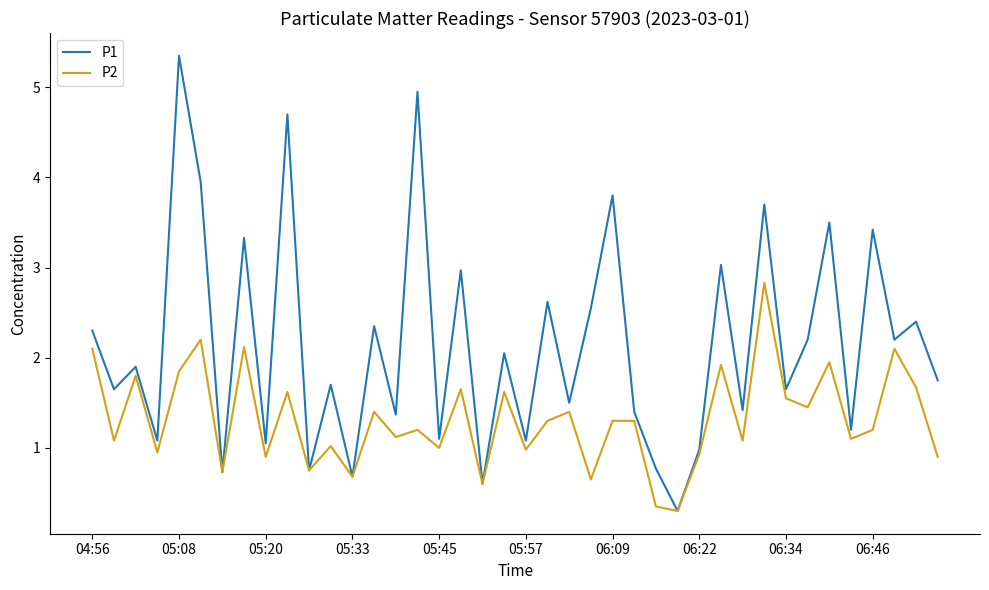

Which series has the largest range (max minus min)?

P1